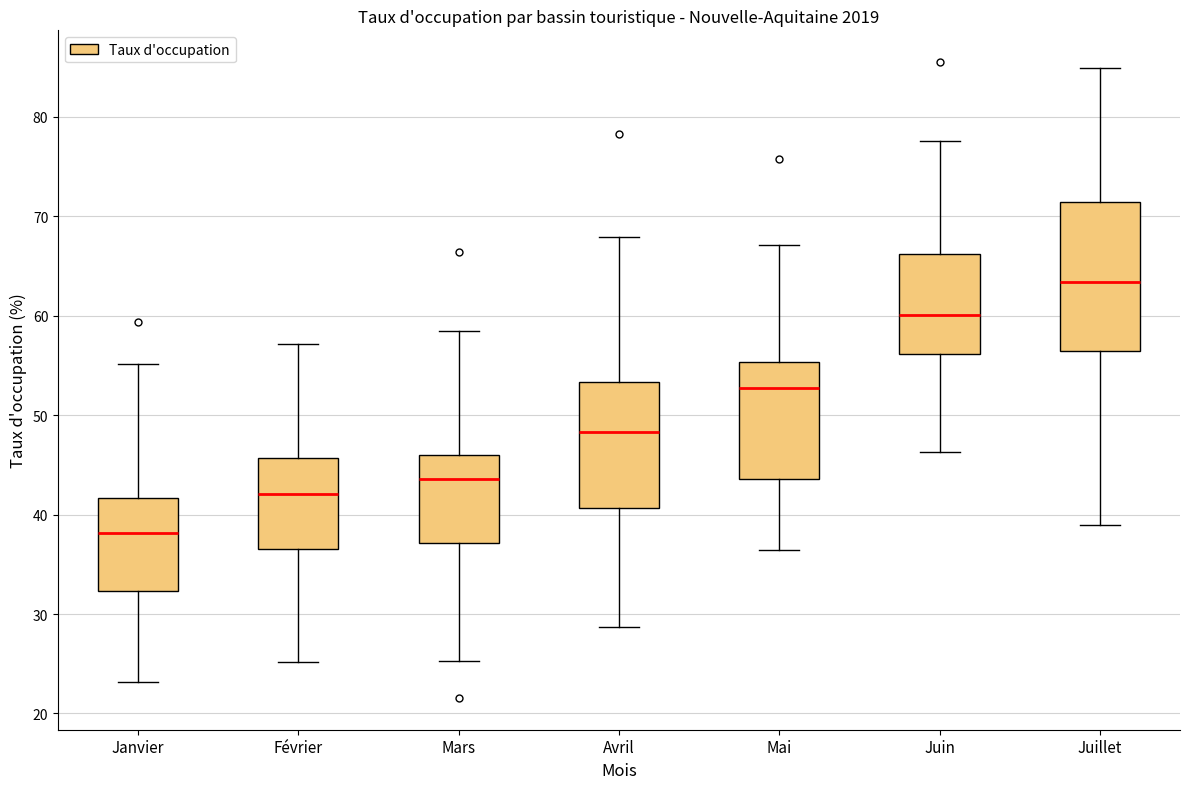

Which box is the tallest, from its lower edge to its upper edge?

Juillet